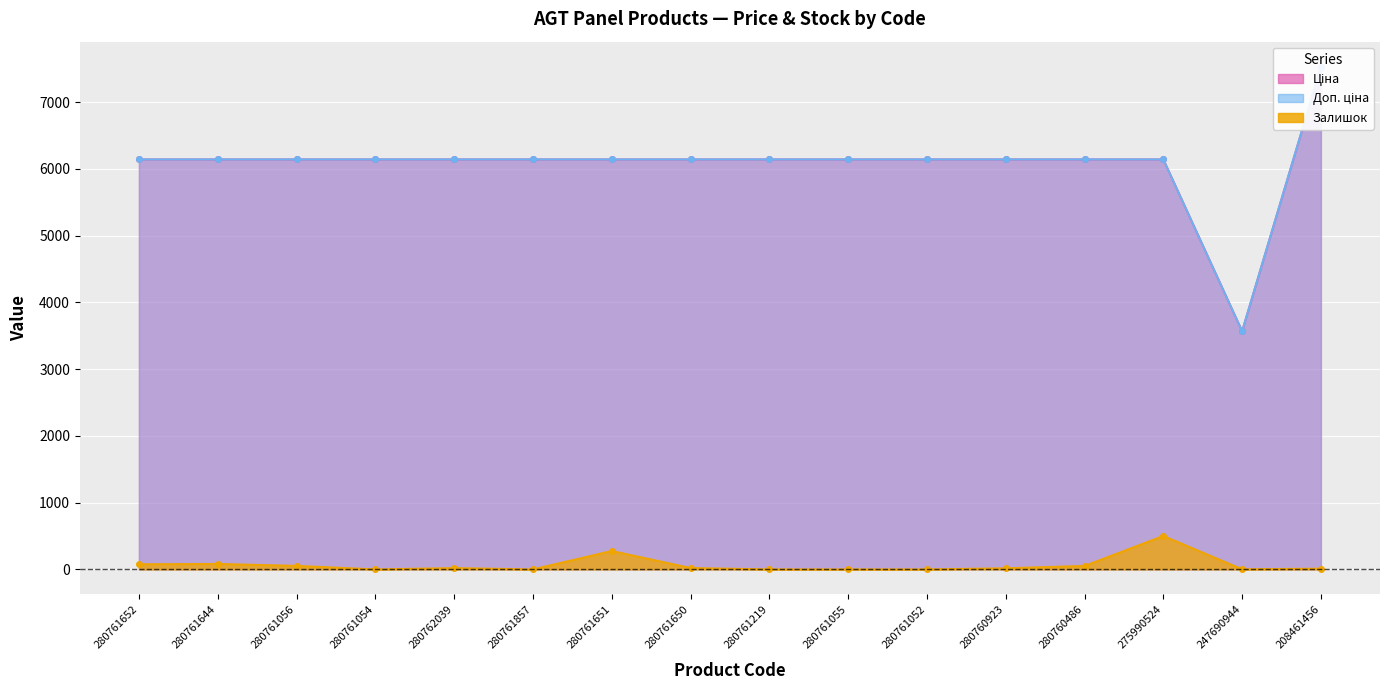

Where is the first local minimum for Ціна?

247690944